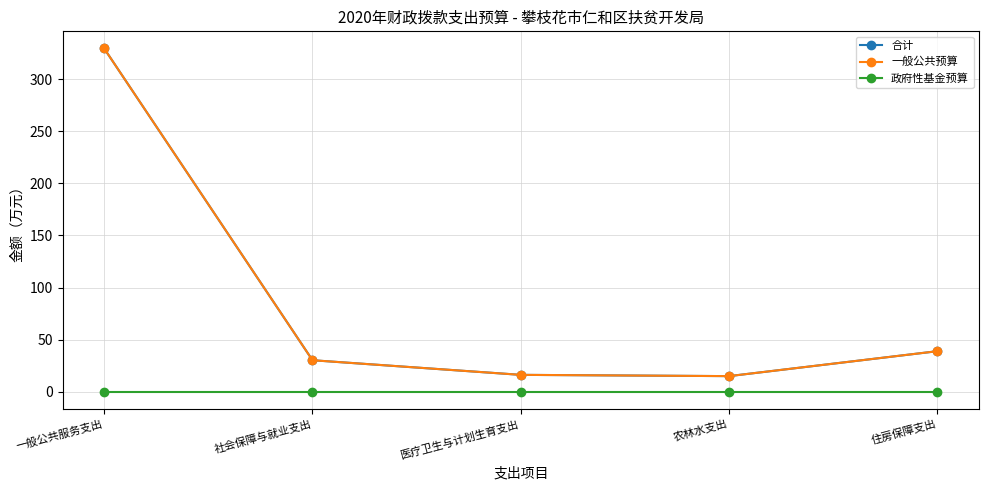

Is this an area chart (filled region under the line)?

No